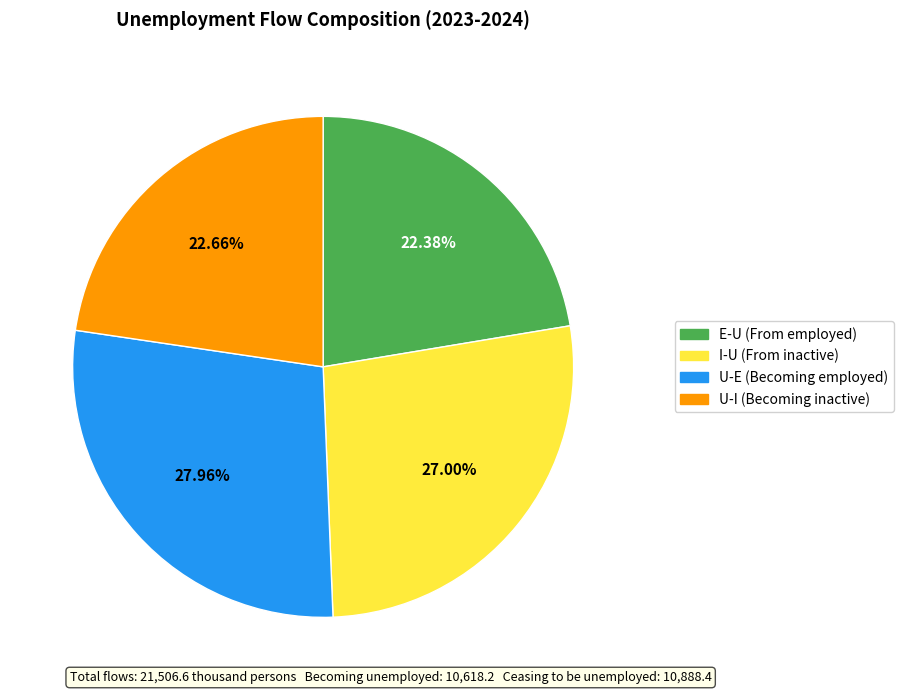

Does U-I (Becoming inactive) account for over 50% of the chart?

No